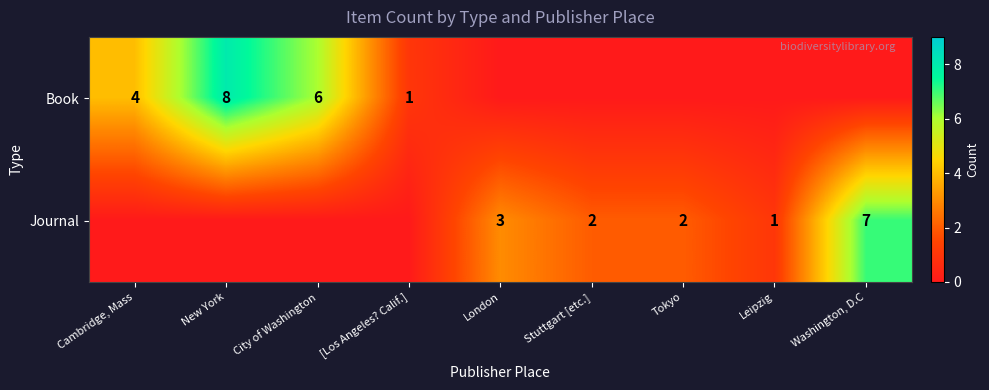

The value of Journal at Tokyo is 3. True or false?

False